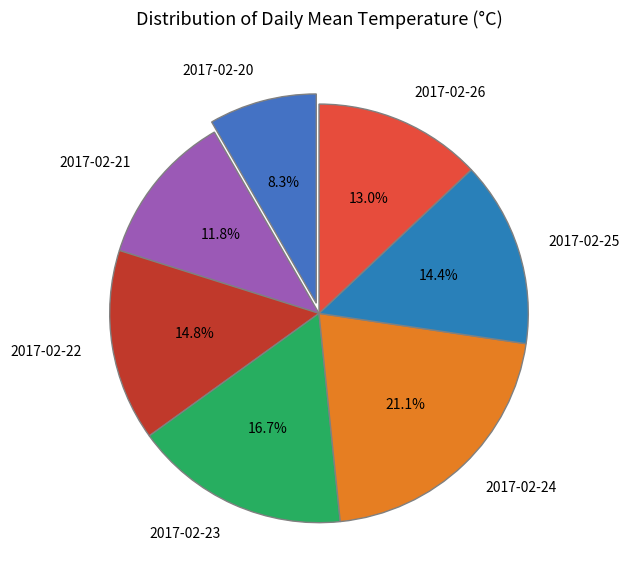

Is there any slice that represents more than half of the pie?

No